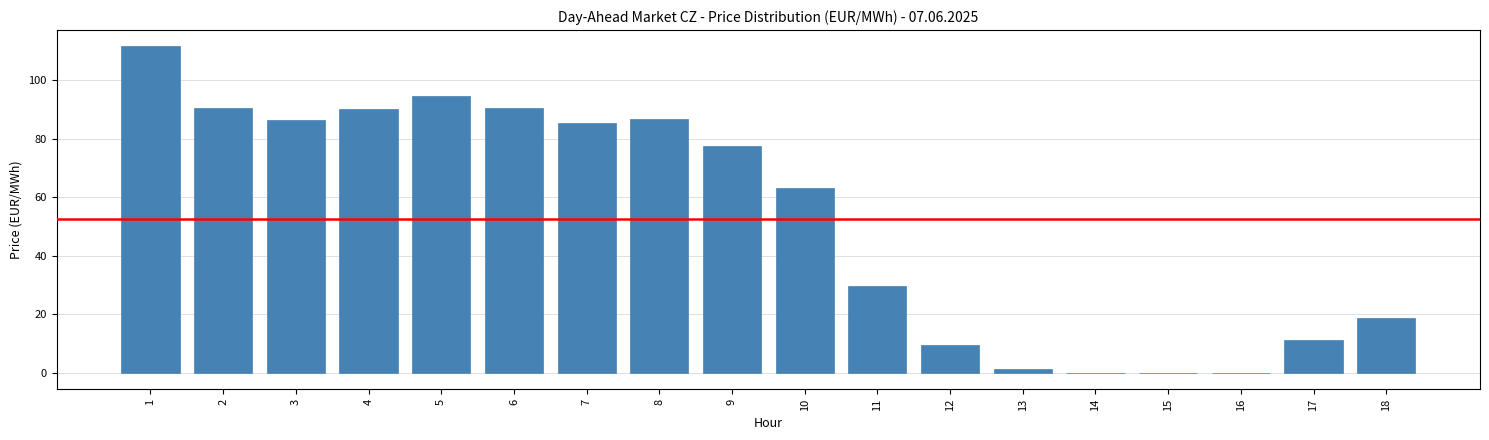

Is it true that the value at 15 is -0.0?

True